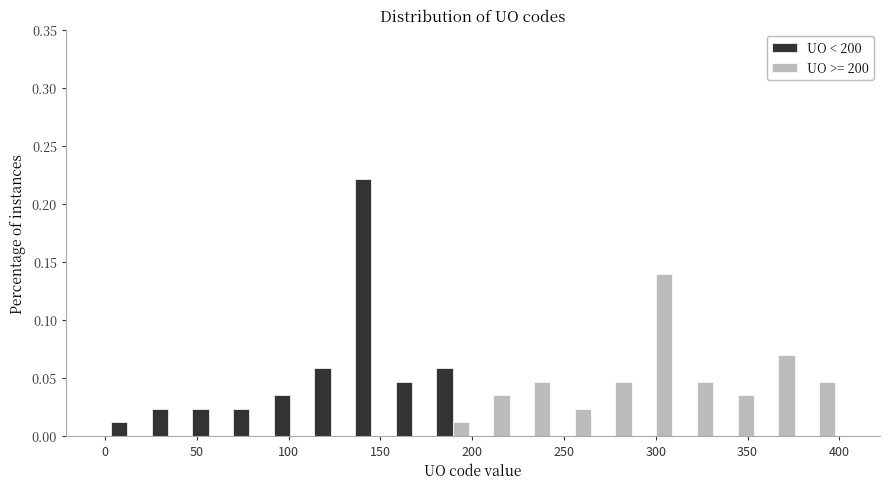

What is the height of the UO >= 200 bar covering 290 to 310 on the x-axis? Neither the bar edges nor the heights are printed on the chart, so give them approximately, as read against the axes.

0.140